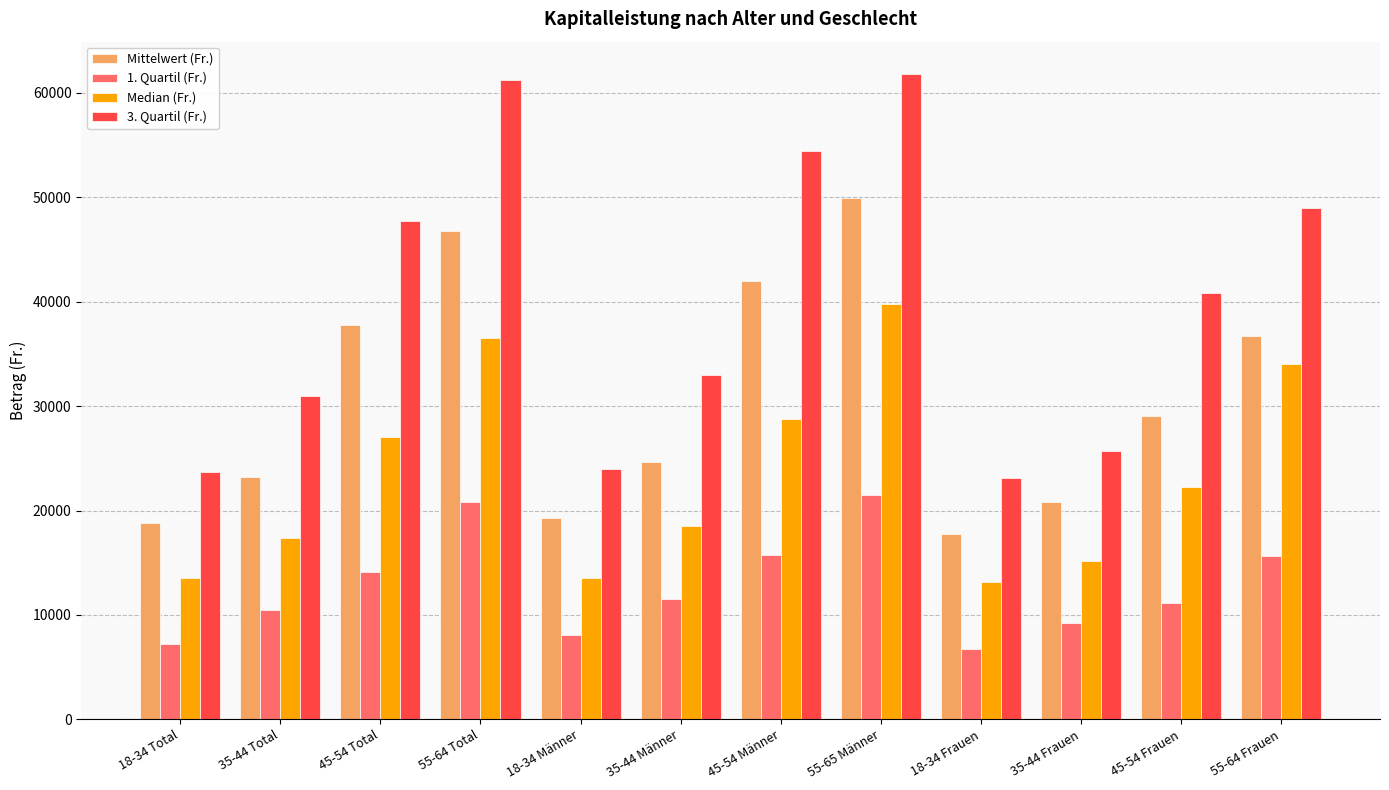

List the series in order of their peak value, highest first.

3. Quartil (Fr.), Mittelwert (Fr.), Median (Fr.), 1. Quartil (Fr.)